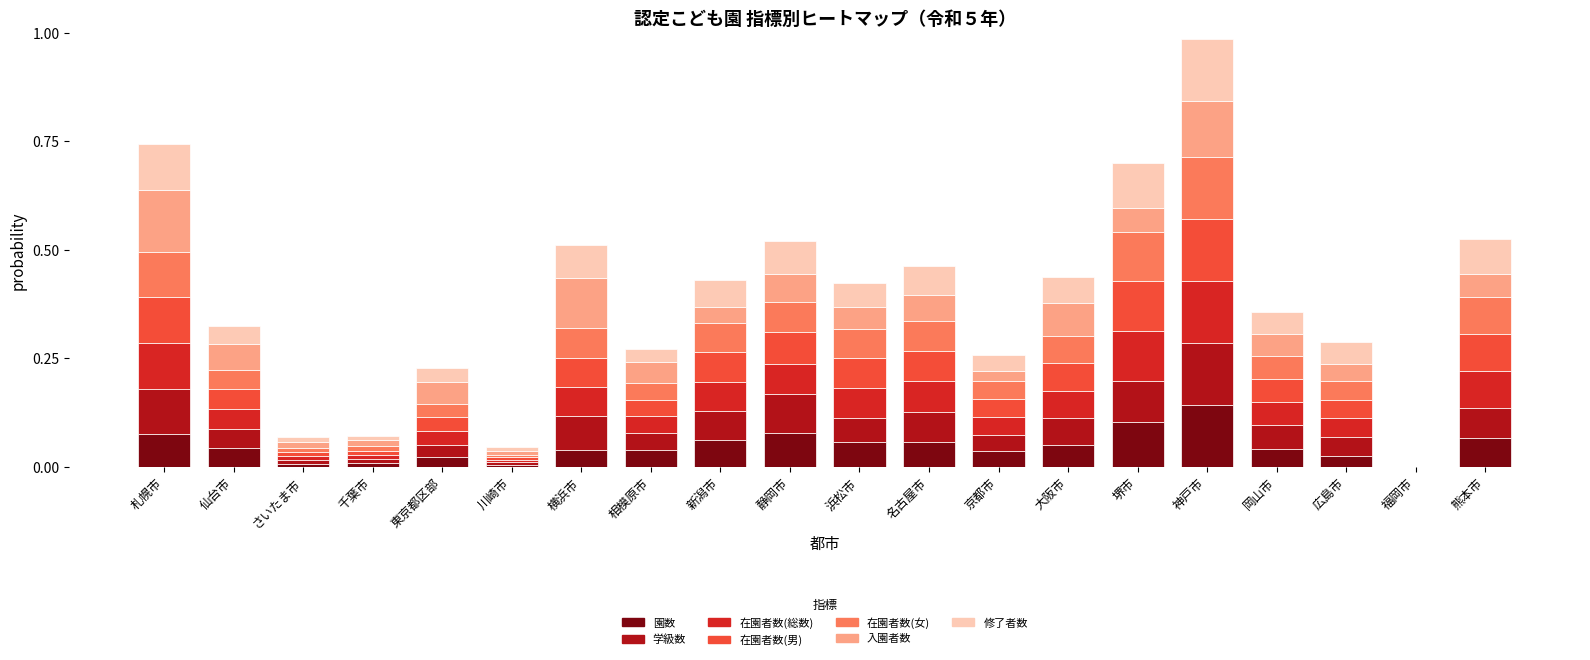

True or false: 園数 has a value of 0.0 at 横浜市.

True